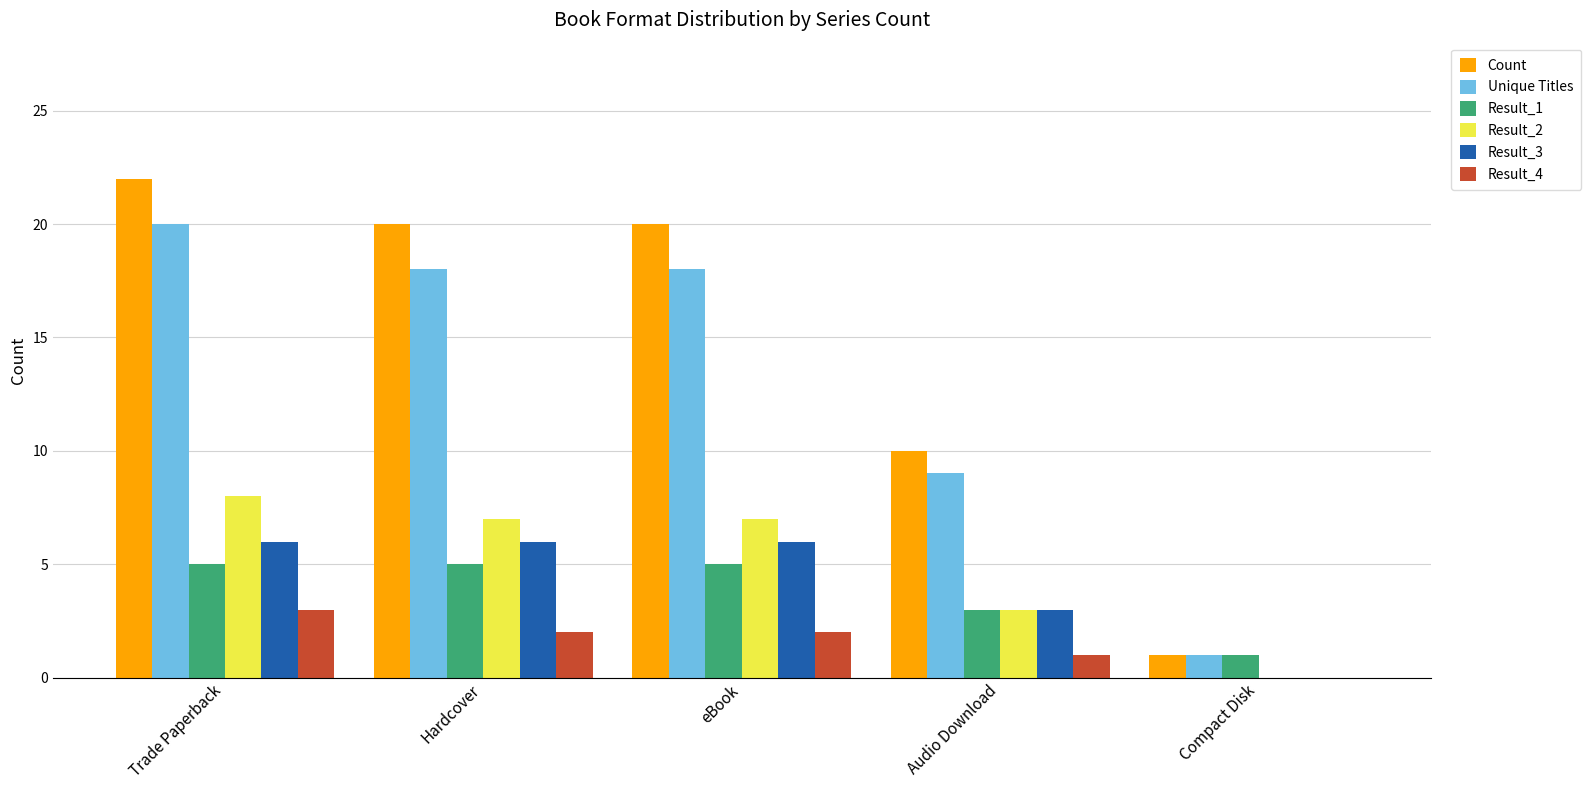

What is the total value across all series at eBook?

58